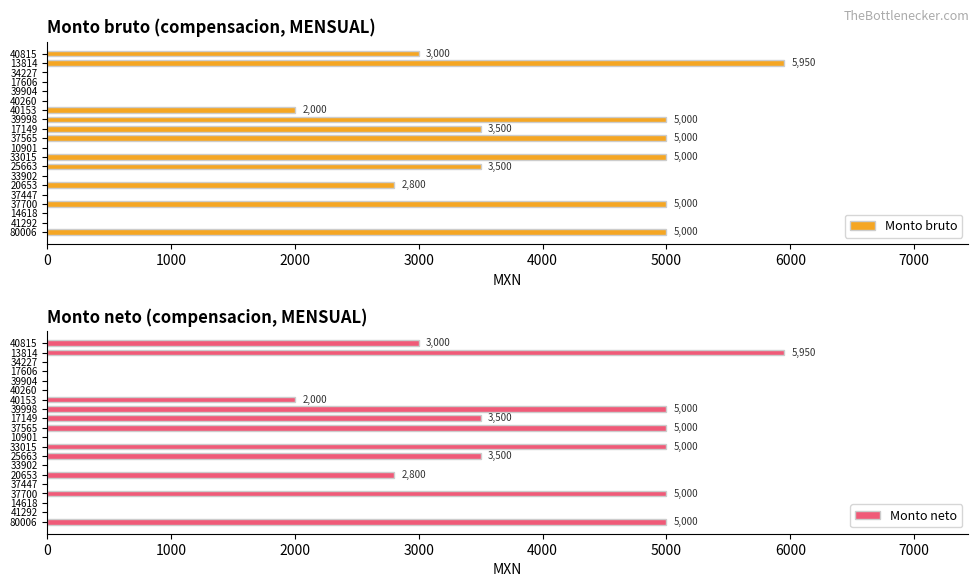

How many data points in Monto bruto are above 2800?

9